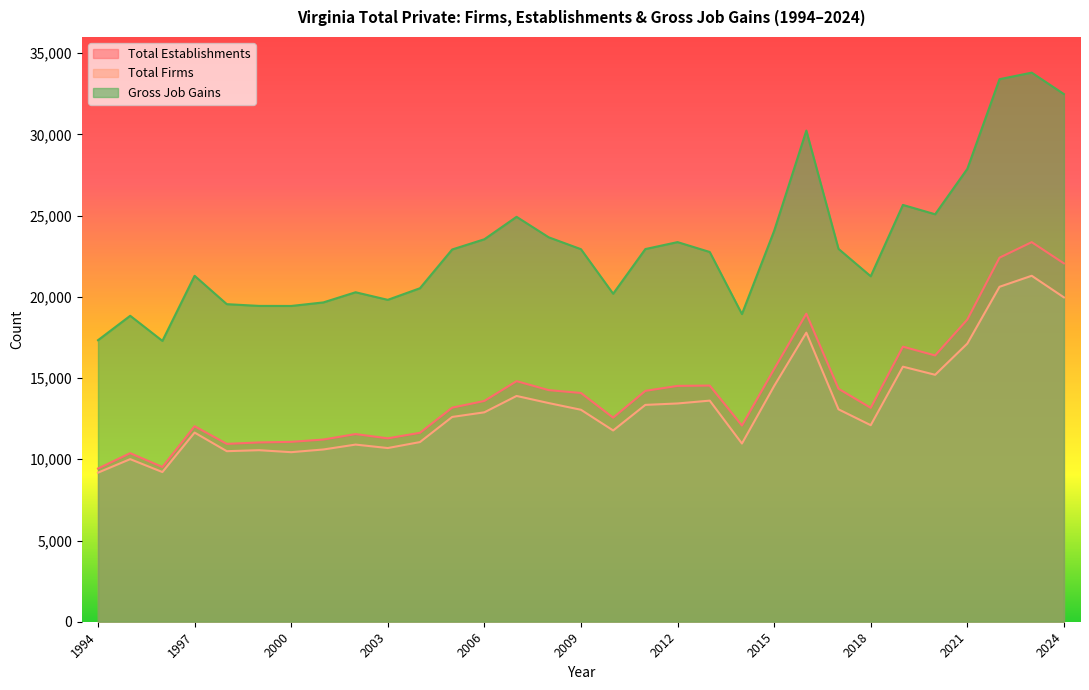

Reading left to right, list all the values displayed in this chart.

Total Establishments: 9429	10376	9525	12035	10949	11037	11074	11215	11552	11290	11632	13179	13592	14810	14257	14082	12562	14212	14518	14538	12077	15553	18964	14342	13166	16933	16392	18602	22411	23368	22061
Total Firms: 9177	10009	9214	11645	10499	10560	10438	10604	10905	10692	11060	12607	12892	13899	13460	13049	11774	13349	13437	13611	10970	14512	17796	13075	12099	15702	15202	17123	20619	21298	19968
Gross Job Gains: 17332	18835	17289	21297	19550	19443	19439	19658	20283	19816	20531	22916	23546	24927	23665	22934	20192	22942	23370	22762	18940	24060	30236	22953	21267	25659	25084	27879	33400	33803	32482